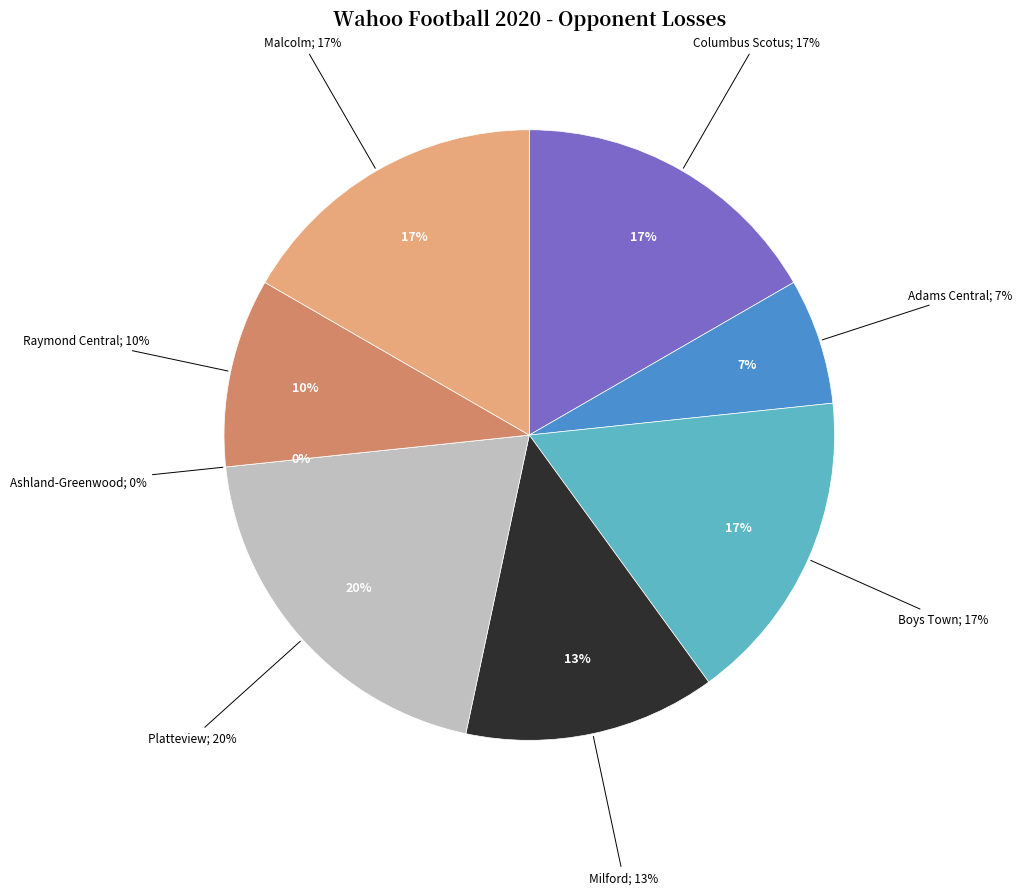

The Milford slice represents 5% of the pie. True or false?

False